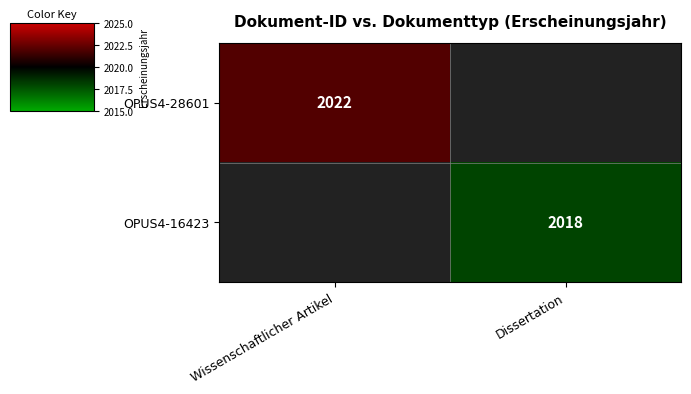

At how many categories does at least one series exceed 2021?

1